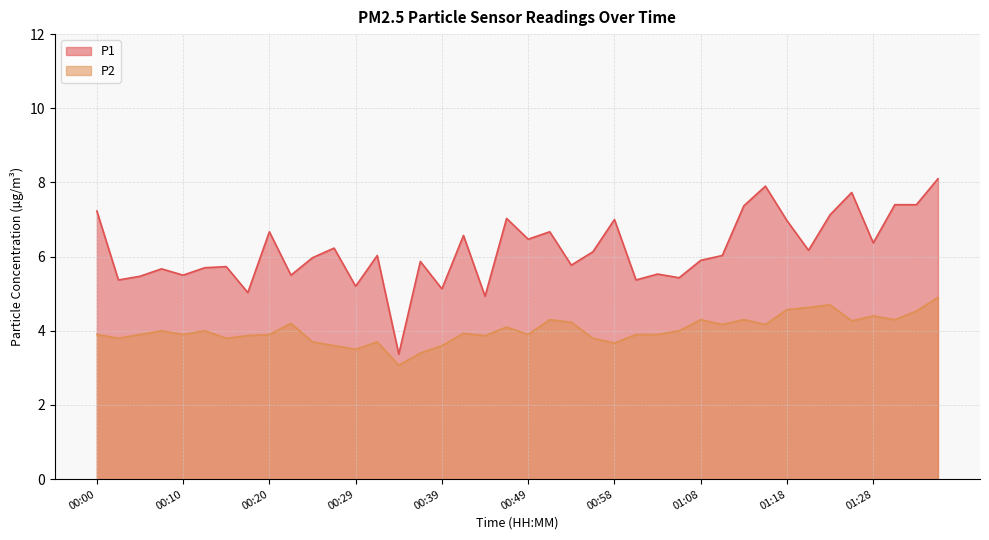

Reading right to left, what are all the values shown in this chart?

P1: 8.1	7.4	7.4	6.4	7.7	7.1	6.2	7.0	7.9	7.4	6.0	5.9	5.4	5.5	5.4	7.0	6.1	5.8	6.7	6.5	7.0	4.9	6.6	5.1	5.9	3.4	6.0	5.2	6.2	6.0	5.5	6.7	5.0	5.7	5.7	5.5	5.7	5.5	5.4	7.2
P2: 4.9	4.5	4.3	4.4	4.3	4.7	4.6	4.6	4.2	4.3	4.2	4.3	4.0	3.9	3.9	3.7	3.8	4.2	4.3	3.9	4.1	3.9	3.9	3.6	3.4	3.1	3.7	3.5	3.6	3.7	4.2	3.9	3.9	3.8	4.0	3.9	4.0	3.9	3.8	3.9